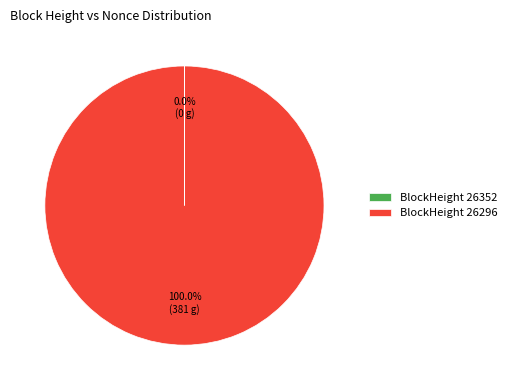

To the nearest percent, what is the average slice percentage?

50%